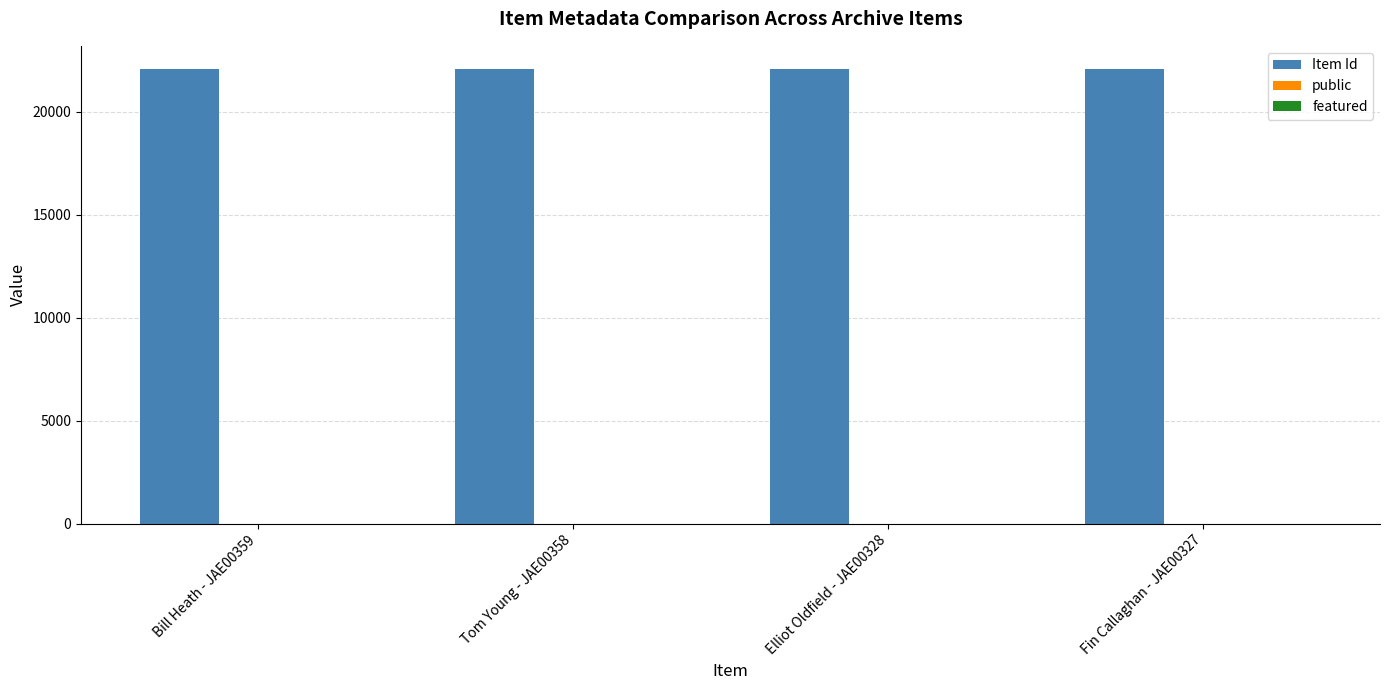

What is the maximum value shown in the chart?

22103